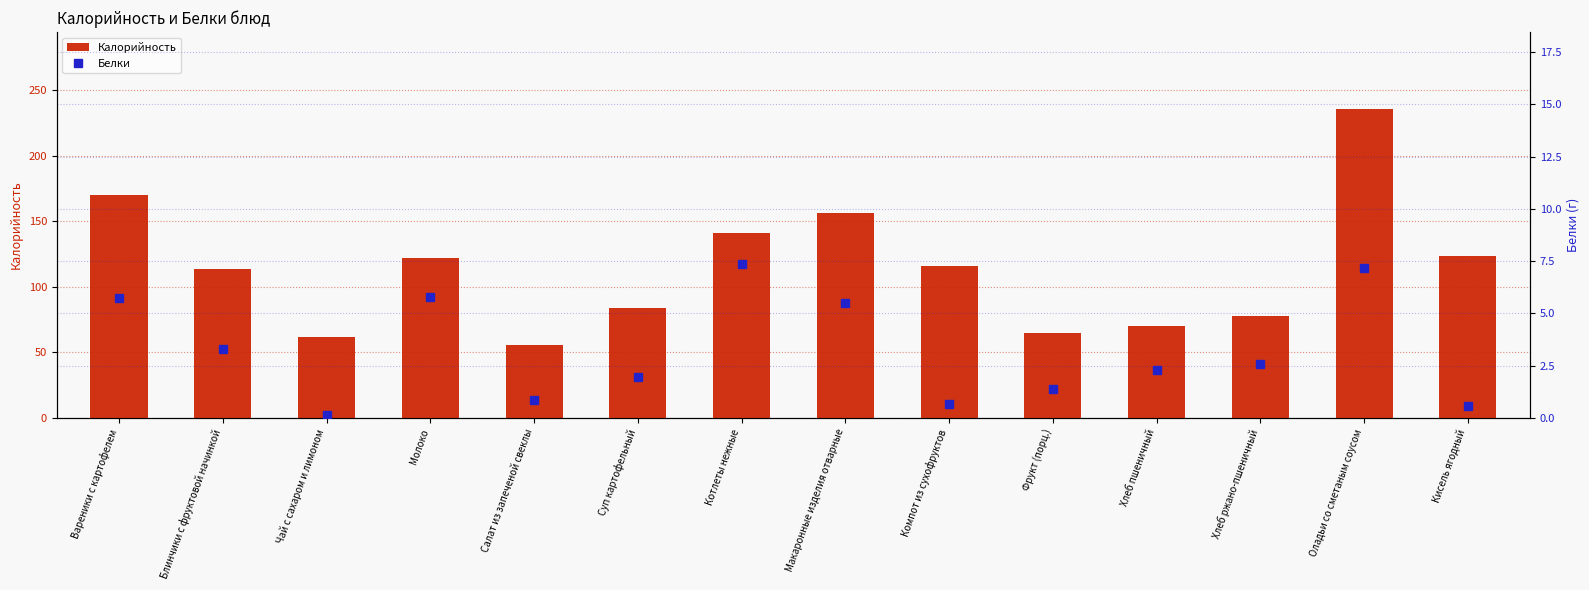

At Суп картофельный, list the series in order from largest to smallest.

Калорийность, Белки